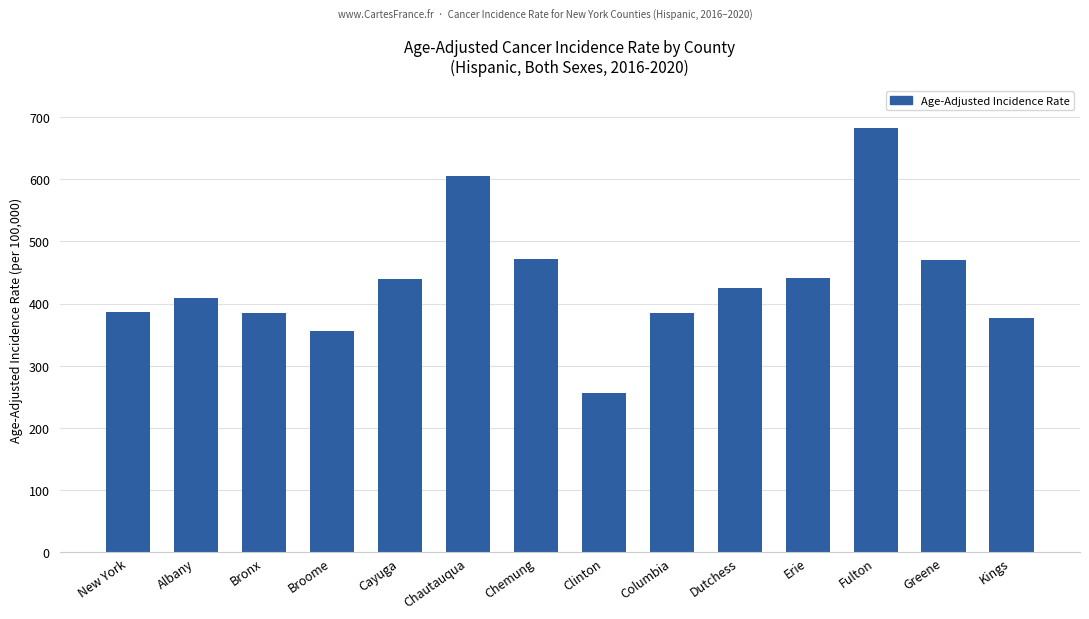

What is the label of the 13th bar from the right?

Albany